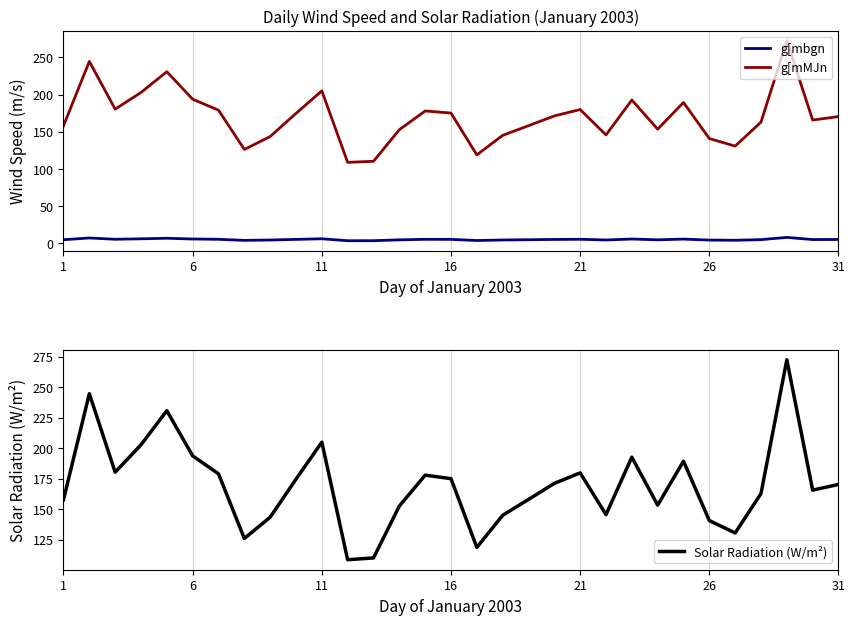

List the series in order of their peak value, highest first.

g[mMJn, Solar Radiation (W/m²), g[mbgn